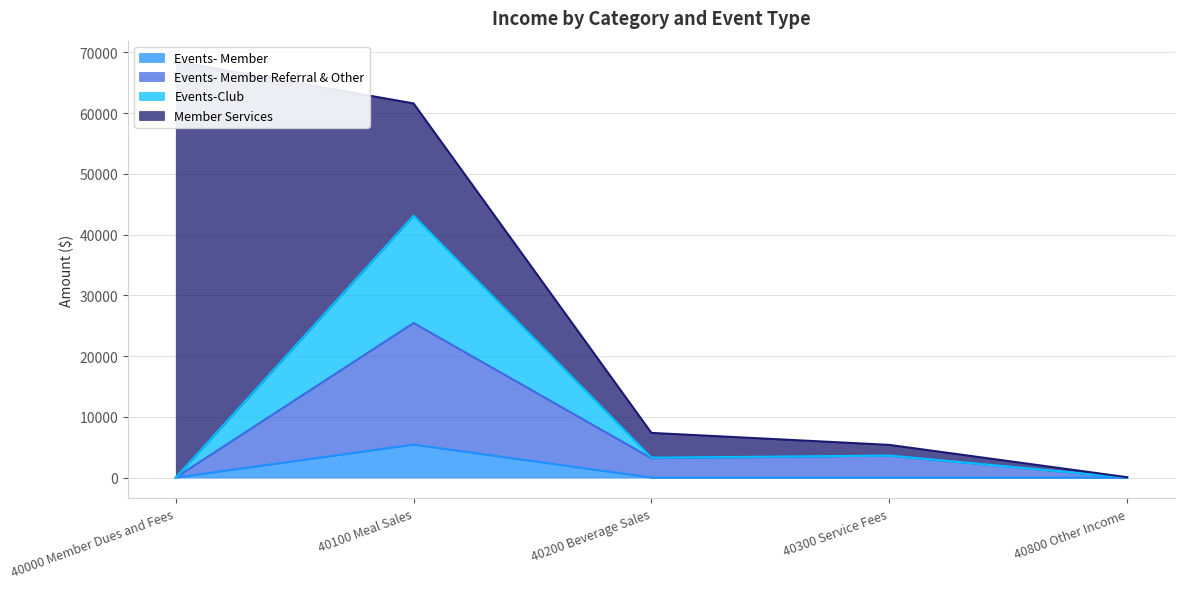

True or false: Events- Member has a value of 0 at 40000 Member Dues and Fees.

True